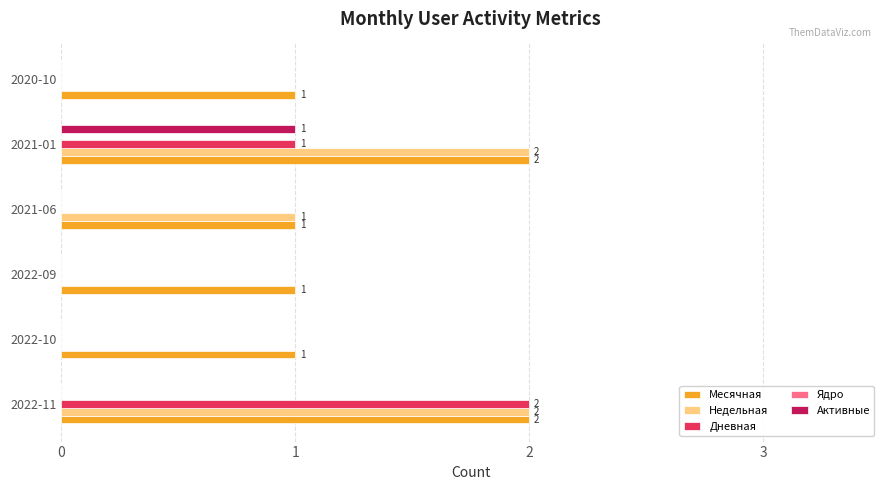

The value of Активные at 2022-11 is 0. True or false?

True